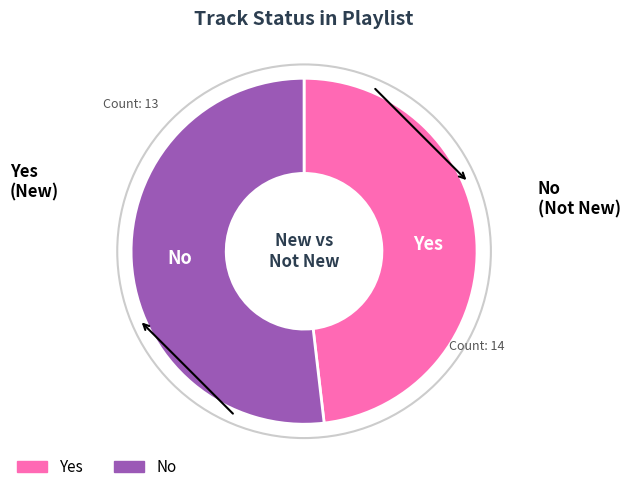

Does No represent more than half of the total?

Yes